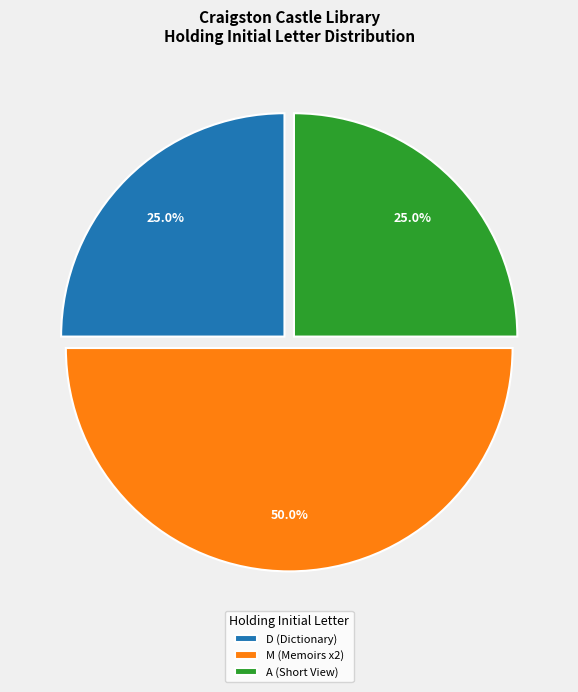

Does A (Short View) represent more than half of the total?

No